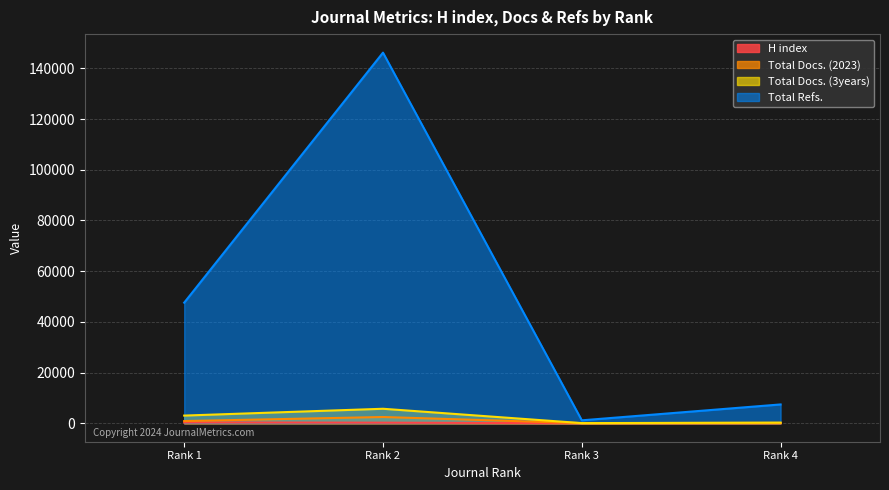

What is the greatest value displayed?

146194